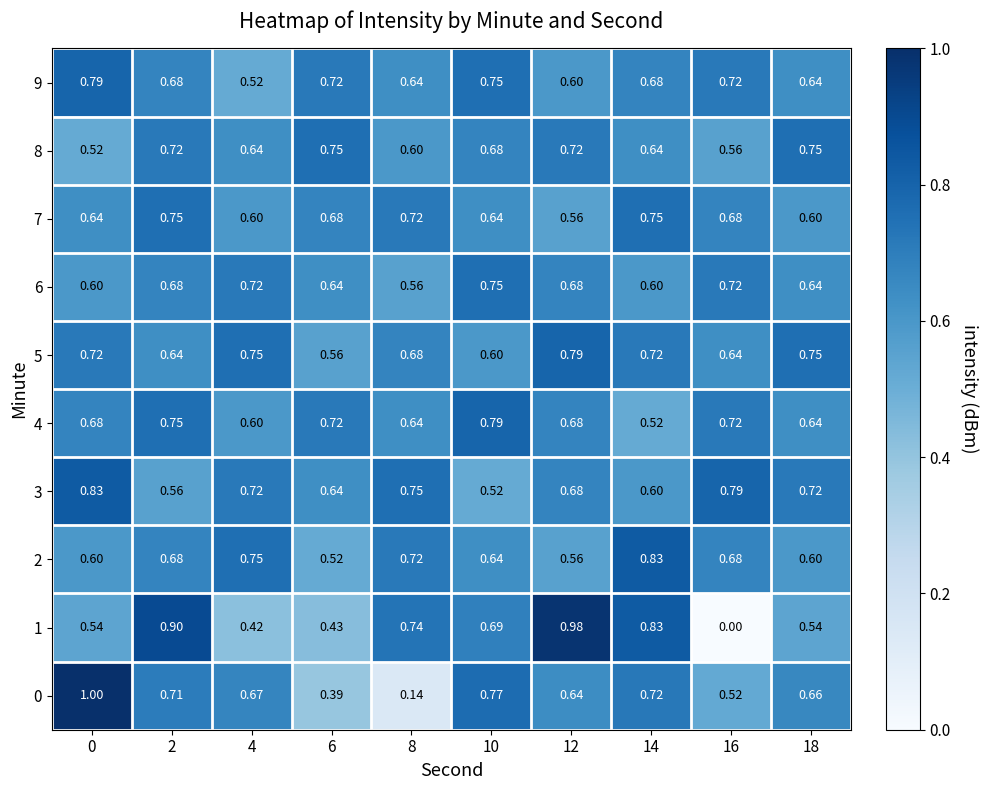

Is the value of 1 at 10 greater than the value of 6 at 10?

No